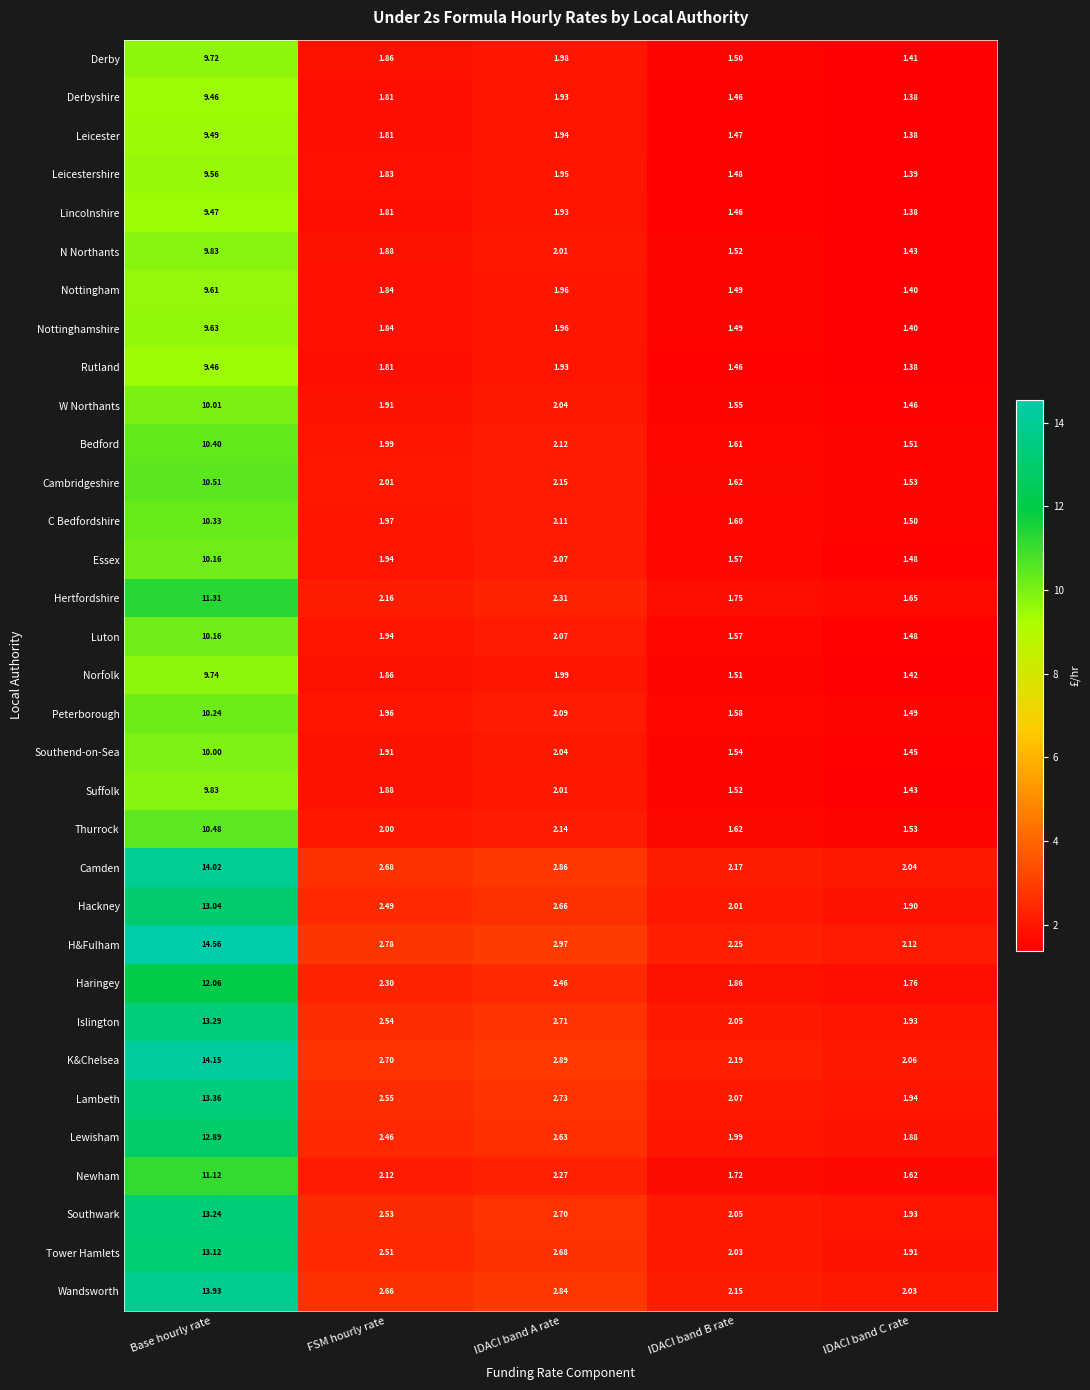

At which category does the chart reach its peak across all series?

Base hourly rate